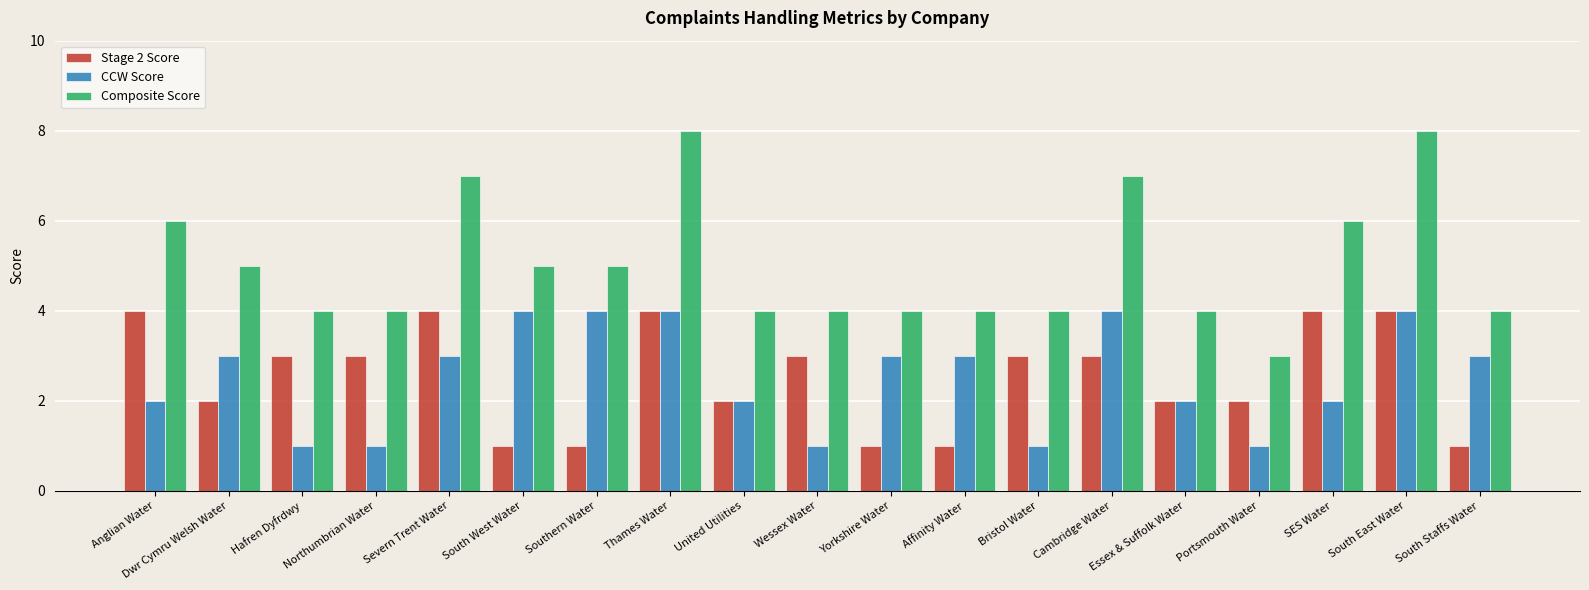

Reading left to right, extract all data points from this chart.

Stage 2 Score: Anglian Water=4	Dwr Cymru Welsh Water=2	Hafren Dyfrdwy=3	Northumbrian Water=3	Severn Trent Water=4	South West Water=1	Southern Water=1	Thames Water=4	United Utilities=2	Wessex Water=3	Yorkshire Water=1	Affinity Water=1	Bristol Water=3	Cambridge Water=3	Essex & Suffolk Water=2	Portsmouth Water=2	SES Water=4	South East Water=4	South Staffs Water=1
CCW Score: Anglian Water=2	Dwr Cymru Welsh Water=3	Hafren Dyfrdwy=1	Northumbrian Water=1	Severn Trent Water=3	South West Water=4	Southern Water=4	Thames Water=4	United Utilities=2	Wessex Water=1	Yorkshire Water=3	Affinity Water=3	Bristol Water=1	Cambridge Water=4	Essex & Suffolk Water=2	Portsmouth Water=1	SES Water=2	South East Water=4	South Staffs Water=3
Composite Score: Anglian Water=6	Dwr Cymru Welsh Water=5	Hafren Dyfrdwy=4	Northumbrian Water=4	Severn Trent Water=7	South West Water=5	Southern Water=5	Thames Water=8	United Utilities=4	Wessex Water=4	Yorkshire Water=4	Affinity Water=4	Bristol Water=4	Cambridge Water=7	Essex & Suffolk Water=4	Portsmouth Water=3	SES Water=6	South East Water=8	South Staffs Water=4